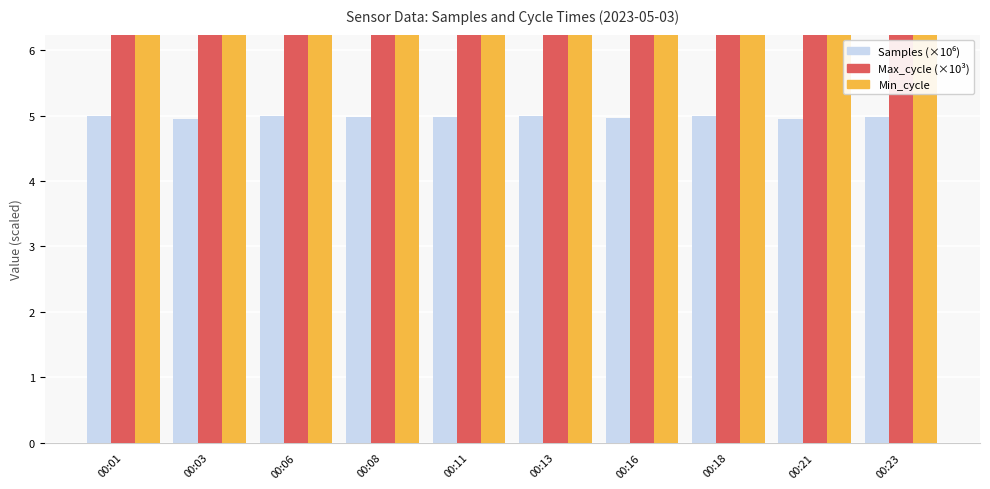

Reading right to left, list all the values displayed in this chart.

Samples (×10⁶): 00:23=5.0	00:21=5.0	00:18=5.0	00:16=5.0	00:13=5.0	00:11=5.0	00:08=5.0	00:06=5.0	00:03=5.0	00:01=5.0
Max_cycle (×10³): 00:23=20.3	00:21=19.9	00:18=19.9	00:16=19.9	00:13=19.9	00:11=20.3	00:08=19.9	00:06=20.0	00:03=20.0	00:01=19.9
Min_cycle: 00:23=28.0	00:21=28.0	00:18=28.0	00:16=28.0	00:13=28.0	00:11=28.0	00:08=28.0	00:06=28.0	00:03=28.0	00:01=28.0